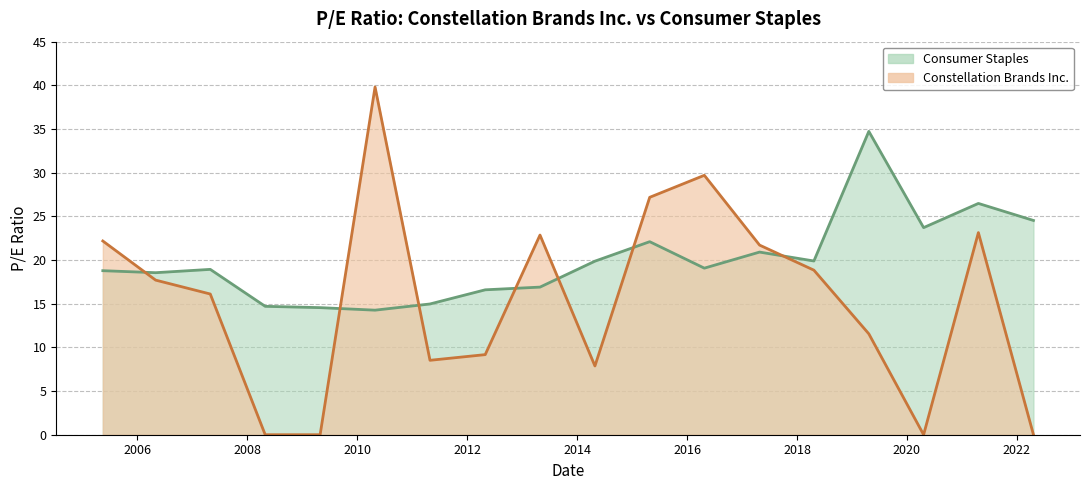

Which series has the largest total across all categories?

Consumer Staples